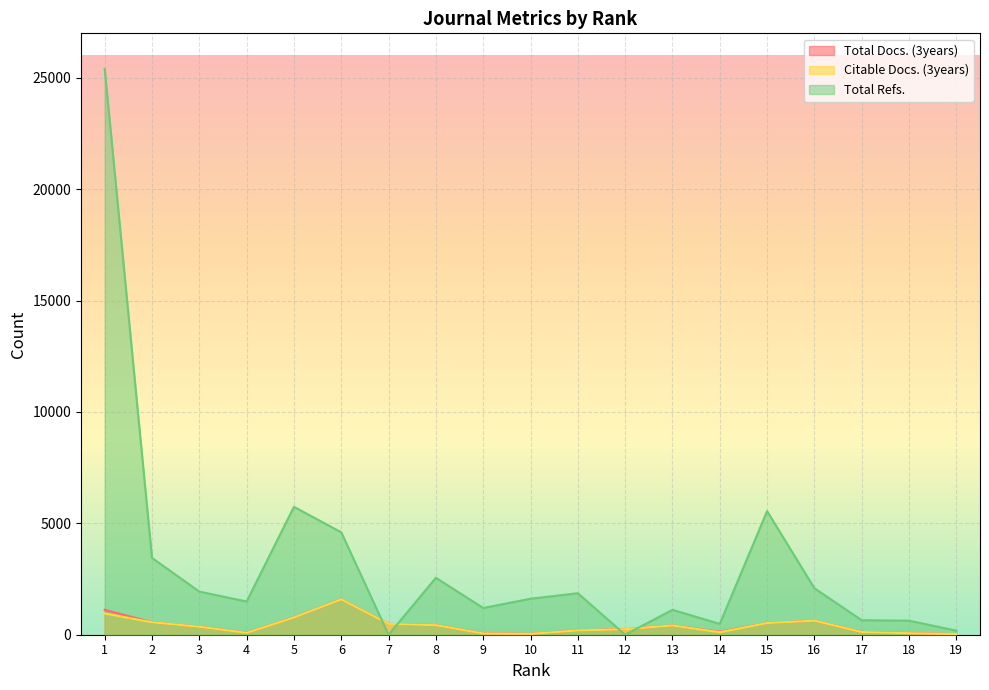

True or false: Citable Docs. (3years) has a value of 416 at 13.

True